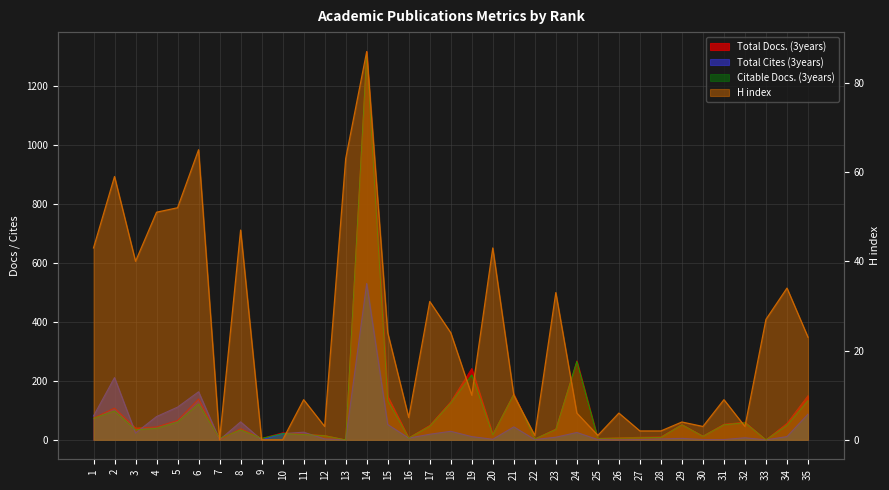

Between 34 and 27, which is larger?

34